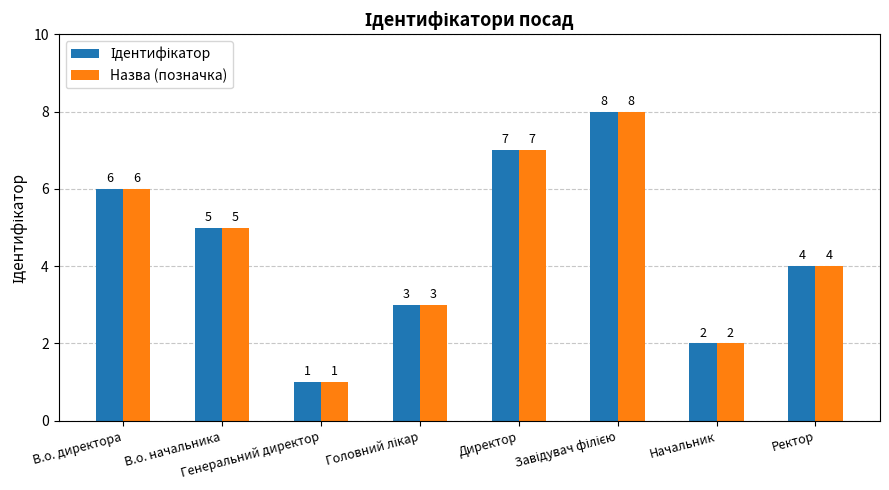

What is the maximum value for Назва (позначка)?

8